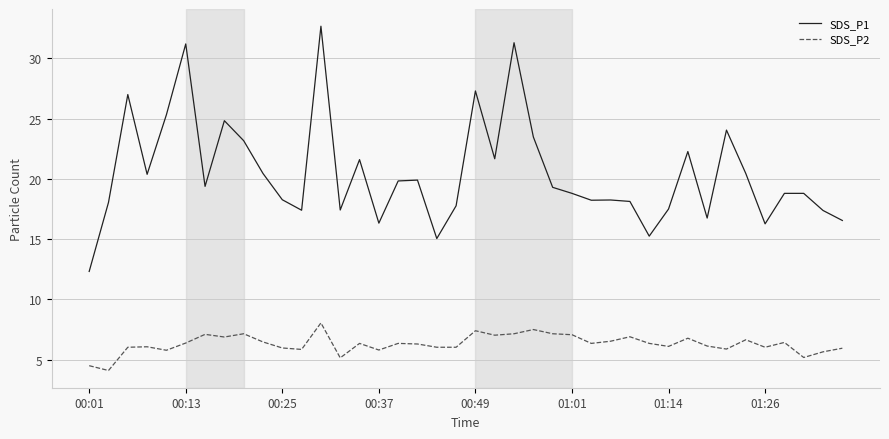

Which series has the largest total across all categories?

SDS_P1